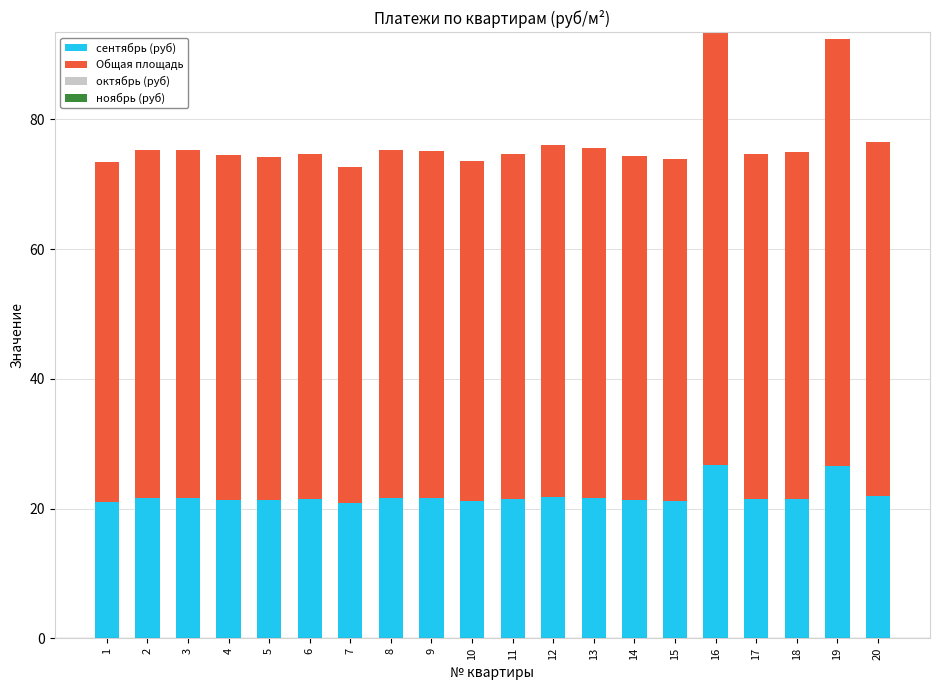

What is the total value across all series at 18?

74.9